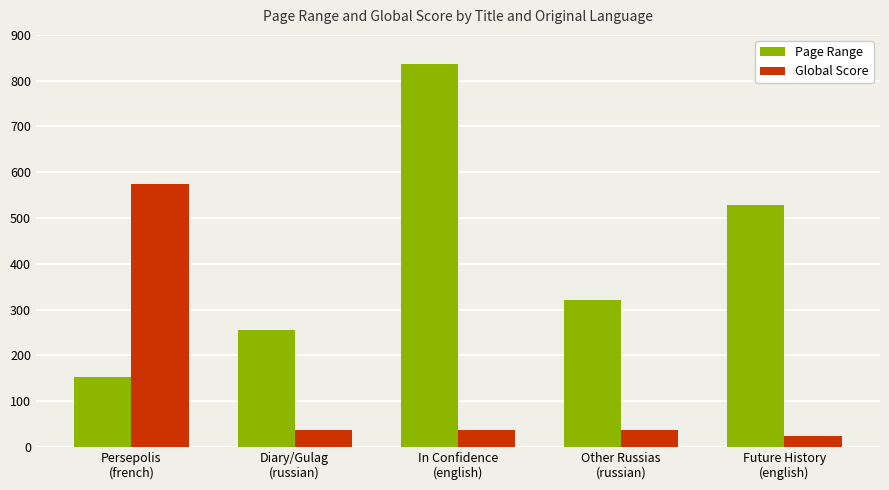

What position from the right is Persepolis
(french)?

5